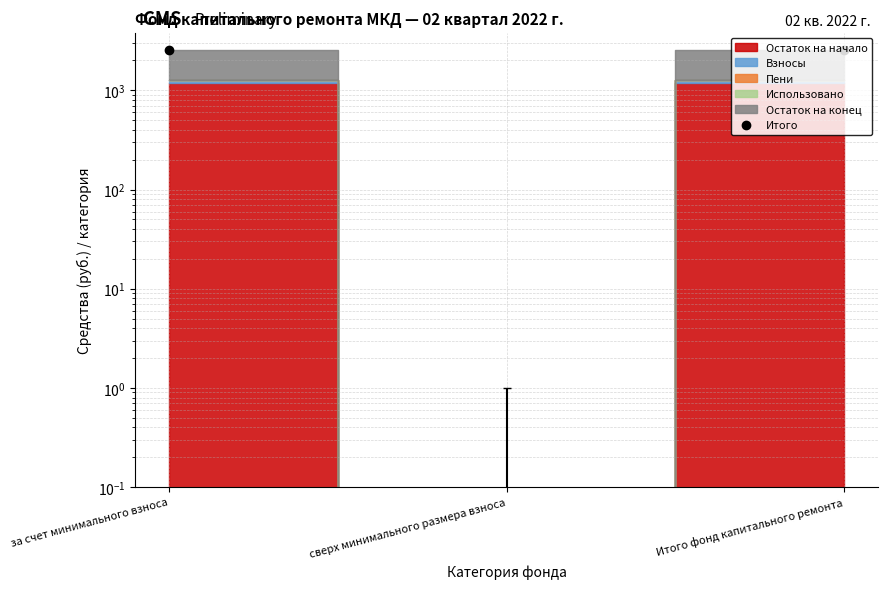

List the labels in order of value, smallest first.

сверх минимального размера взноса, за счет минимального взноса, Итого фонд капитального ремонта